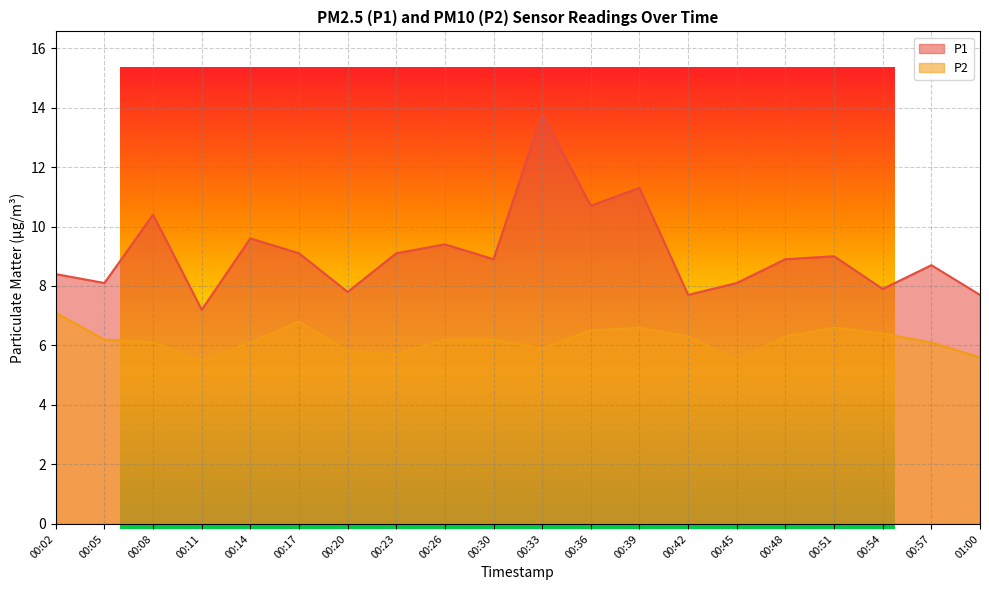

True or false: P2 and P1 cross at least once.

False